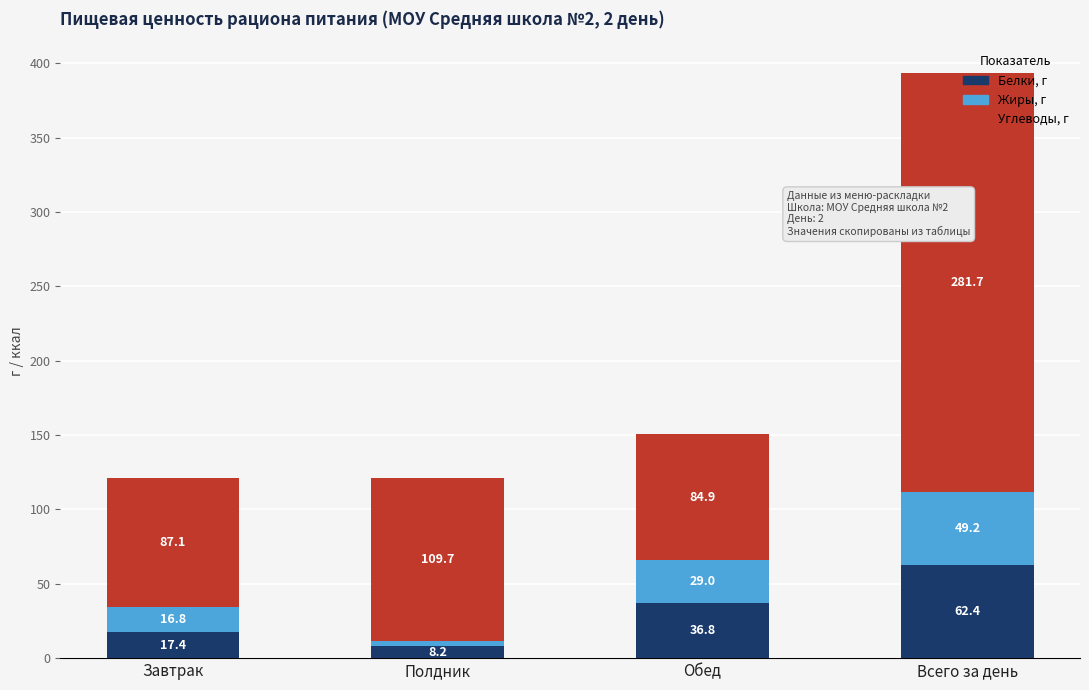

List the labels in order of Белки, г value, largest first.

Всего за день, Обед, Завтрак, Полдник